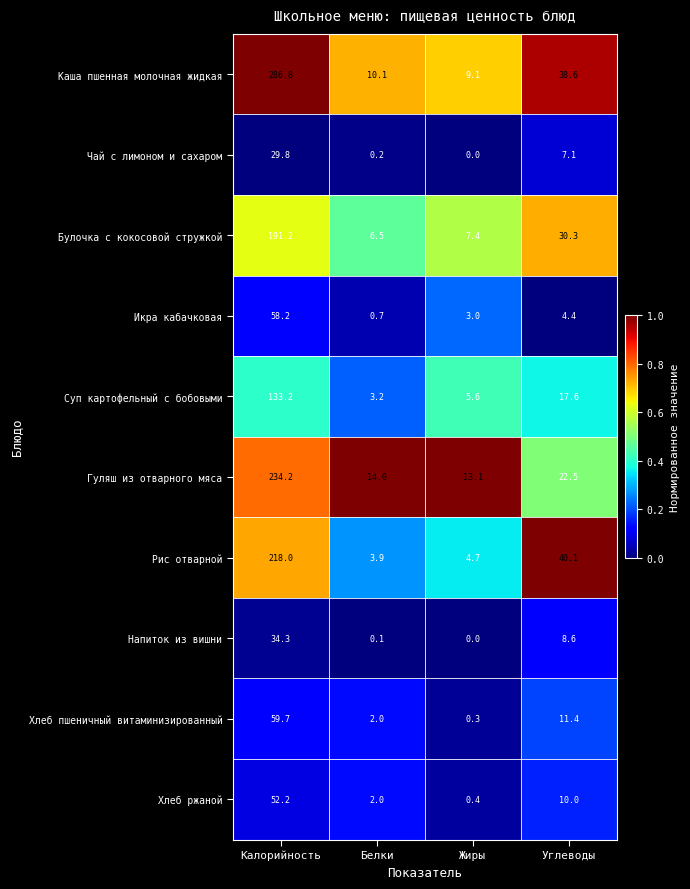

Which label corresponds to the largest value in the chart?

Калорийность